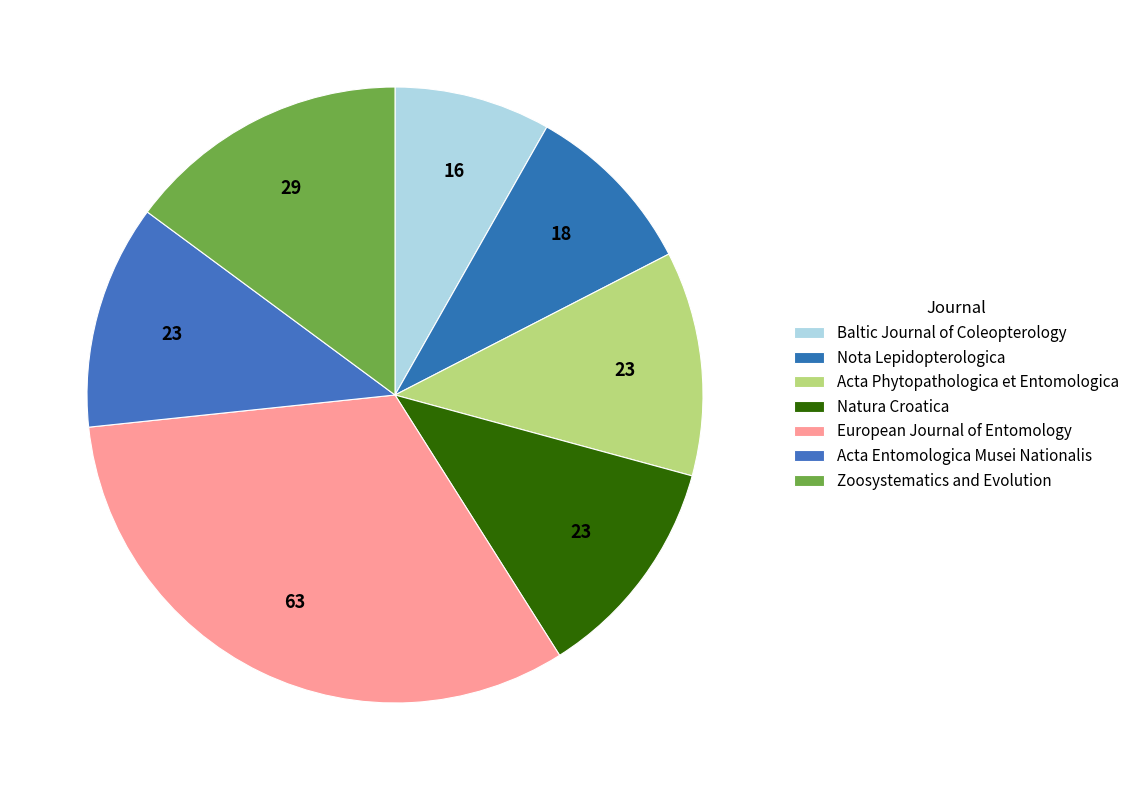

Count the number of slices in the pie.

7